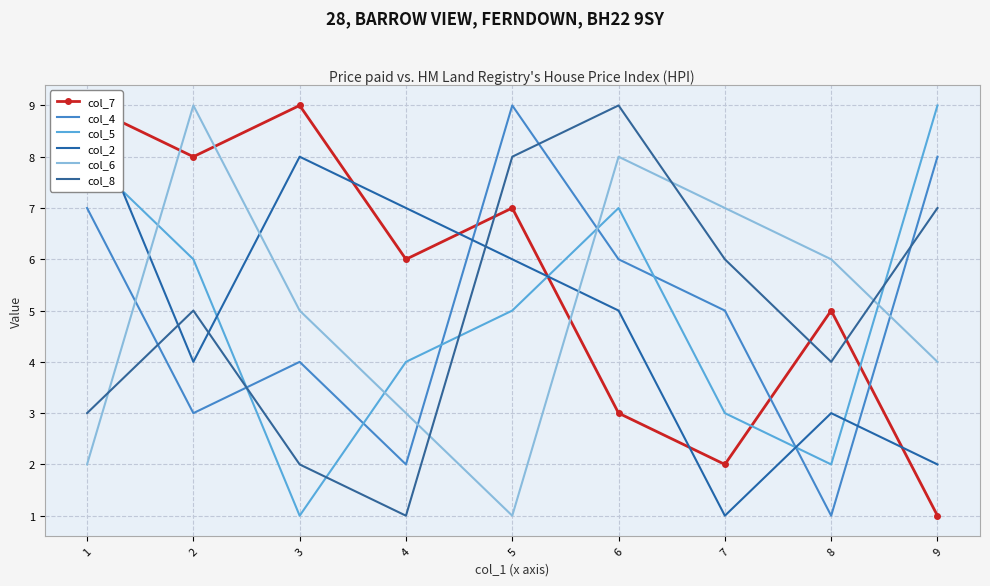

Reading left to right, transcribe all the data shown in this chart.

col_7: 9	8	9	6	7	3	2	5	1
col_4: 7	3	4	2	9	6	5	1	8
col_5: 8	6	1	4	5	7	3	2	9
col_2: 9	4	8	7	6	5	1	3	2
col_6: 2	9	5	3	1	8	7	6	4
col_8: 3	5	2	1	8	9	6	4	7